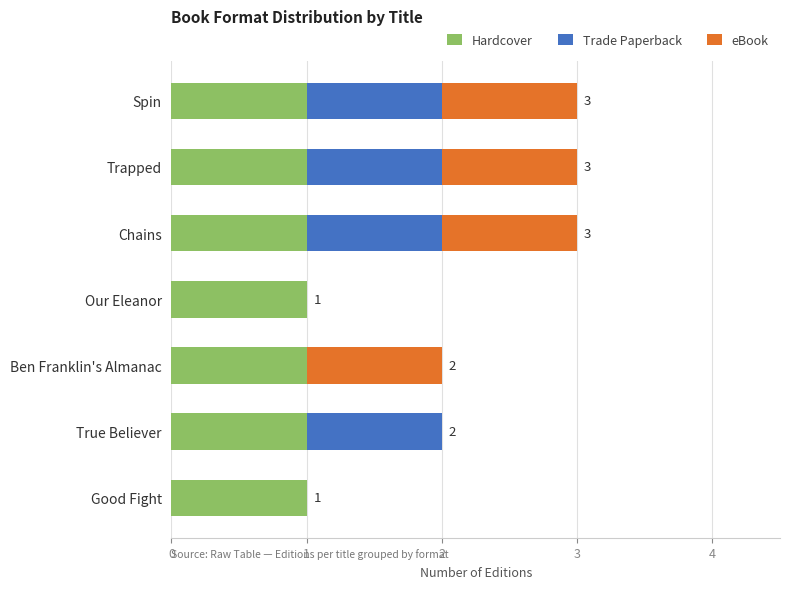

What is the total value across all series at Spin?

3